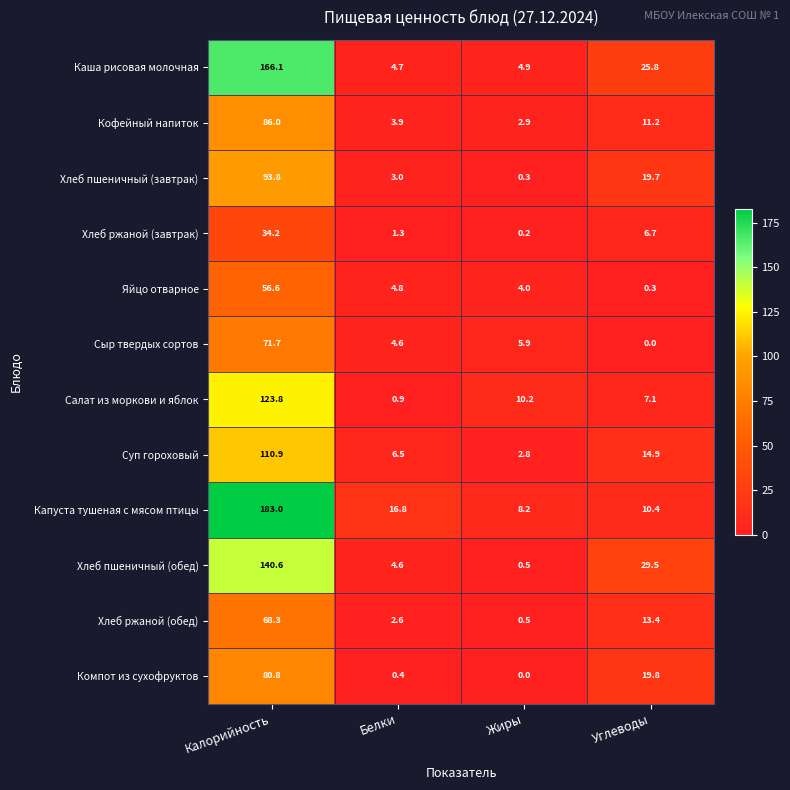

The value of Капуста тушеная с мясом птицы at Калорийность is 183.0. True or false?

True